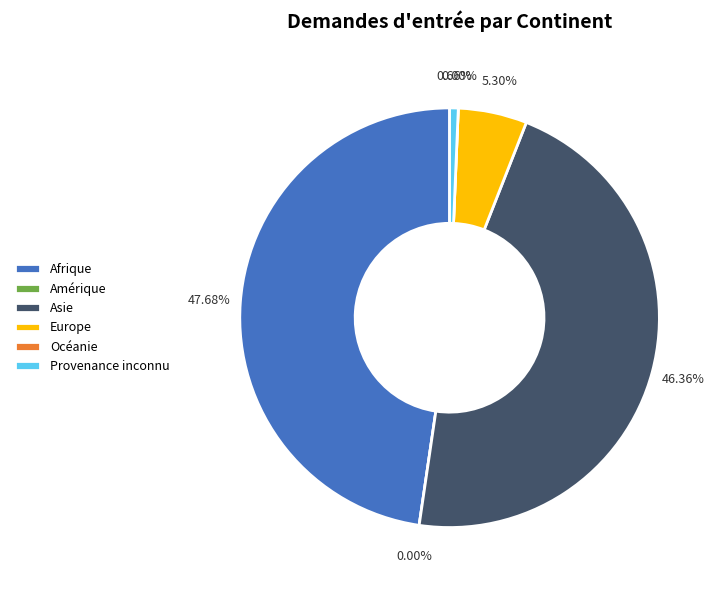

Count the number of slices in the pie.

6